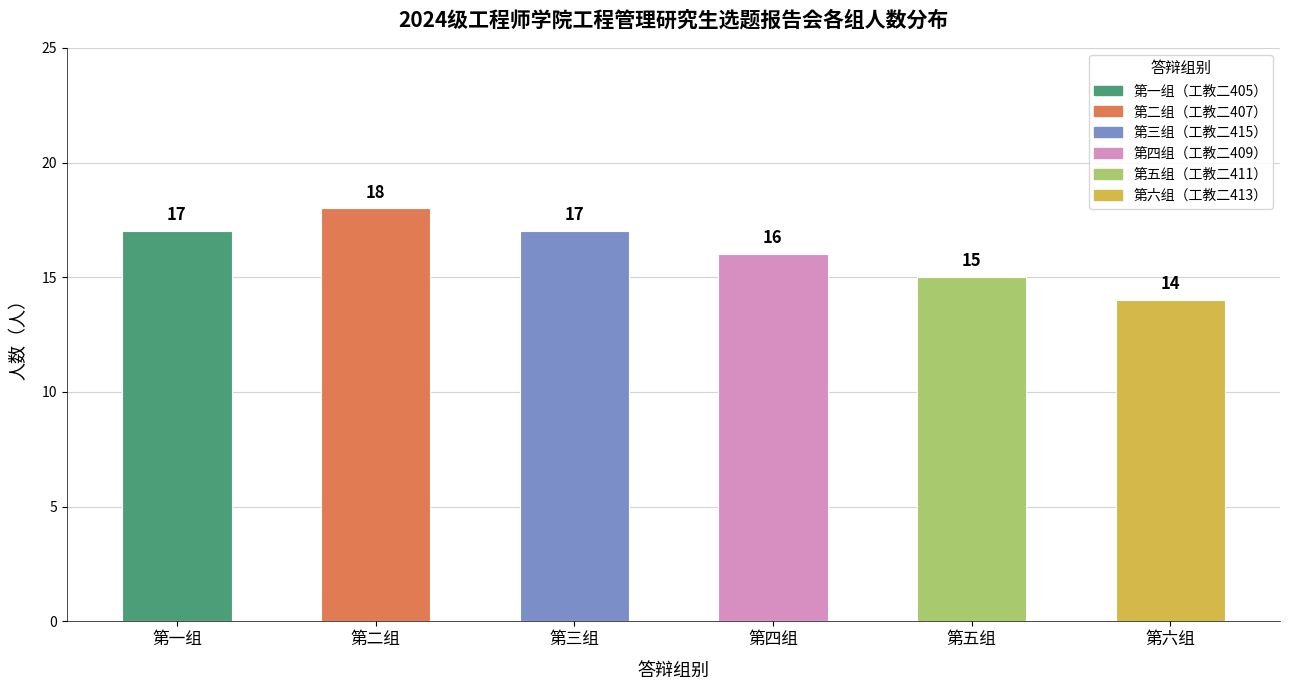

True or false: 第一组 has a value of 18 at 第二组.

True